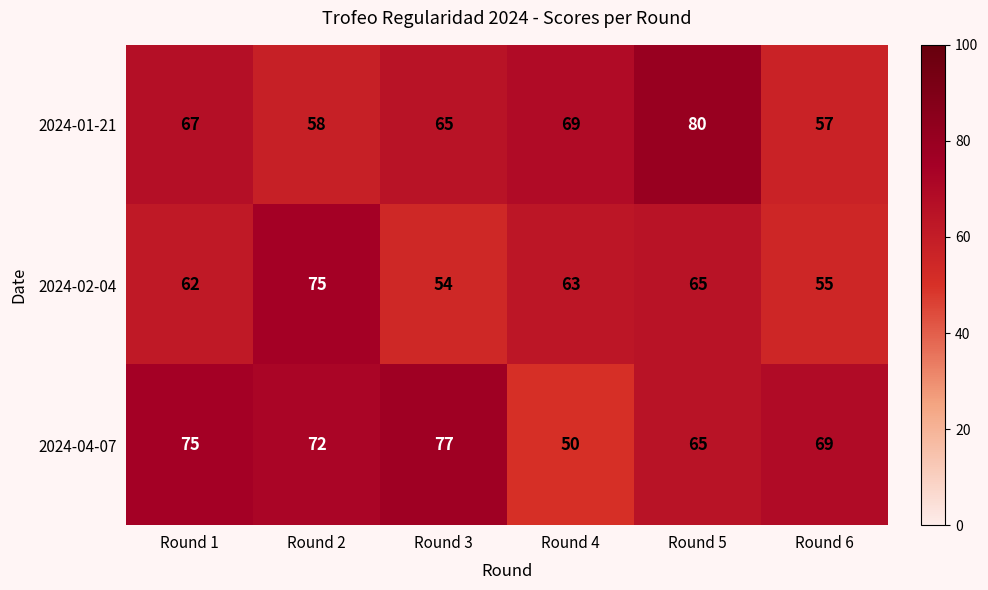

At which label is 2024-04-07 closest to 63?

Round 5